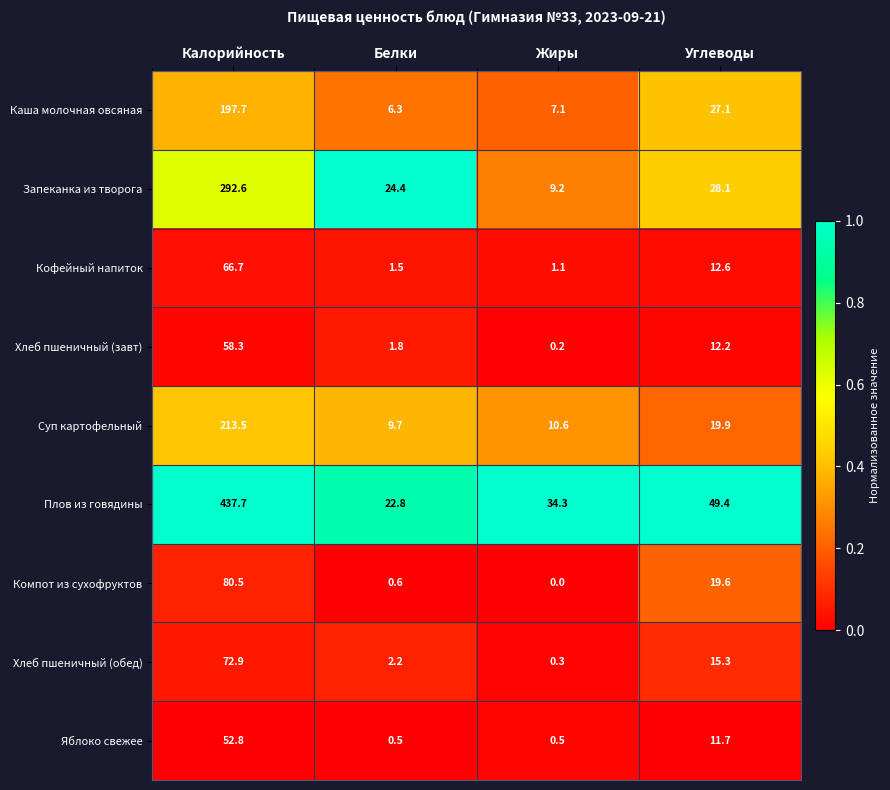

True or false: Компот из сухофруктов has a value of 0.0 at Жиры.

True